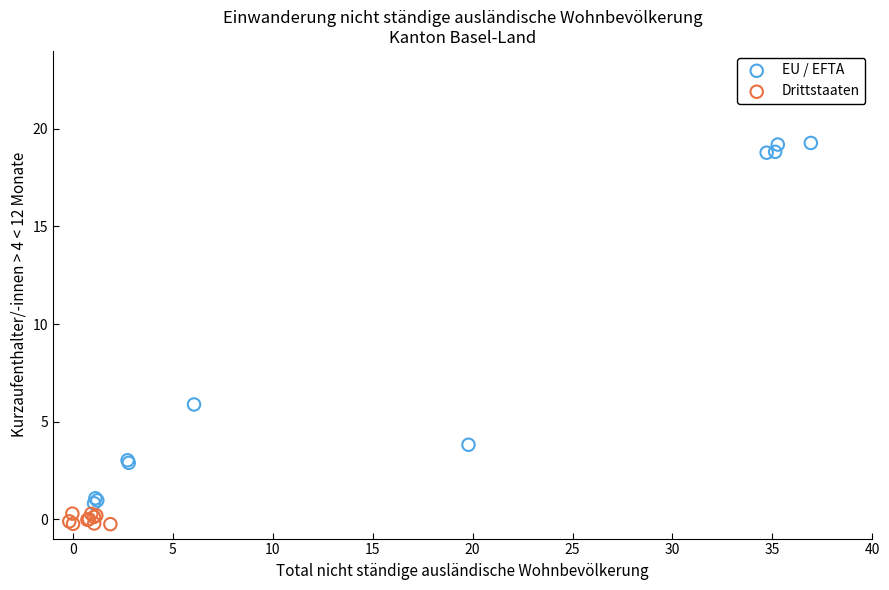

What are all the series names shown in the legend?

EU / EFTA, Drittstaaten